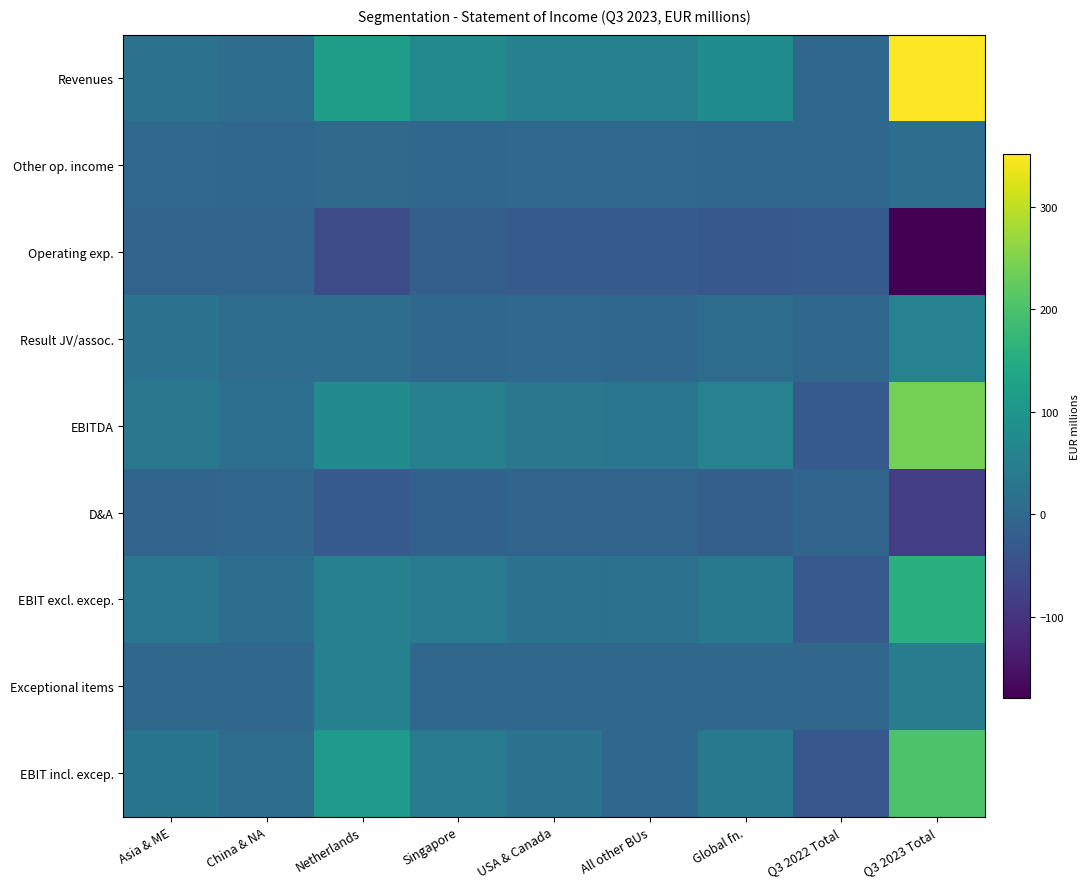

Which series has the largest range (max minus min)?

Revenues